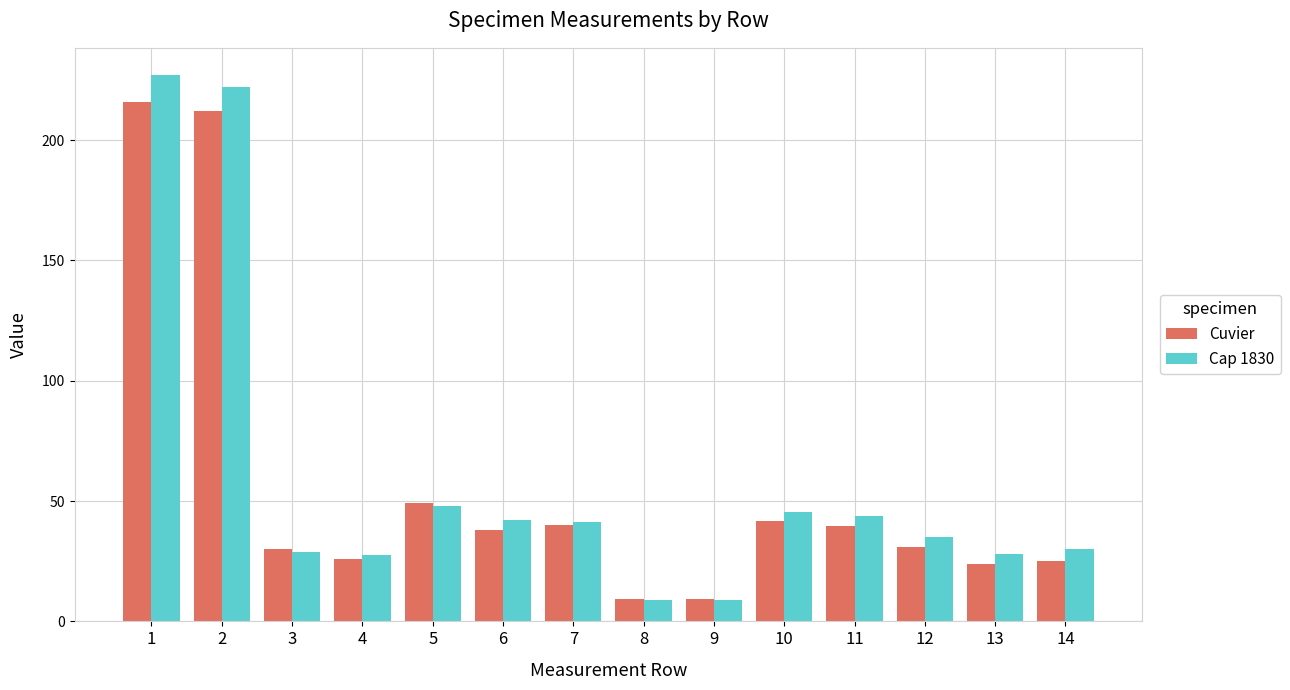

What is the spread (max minus min) of values at 3?

1.1